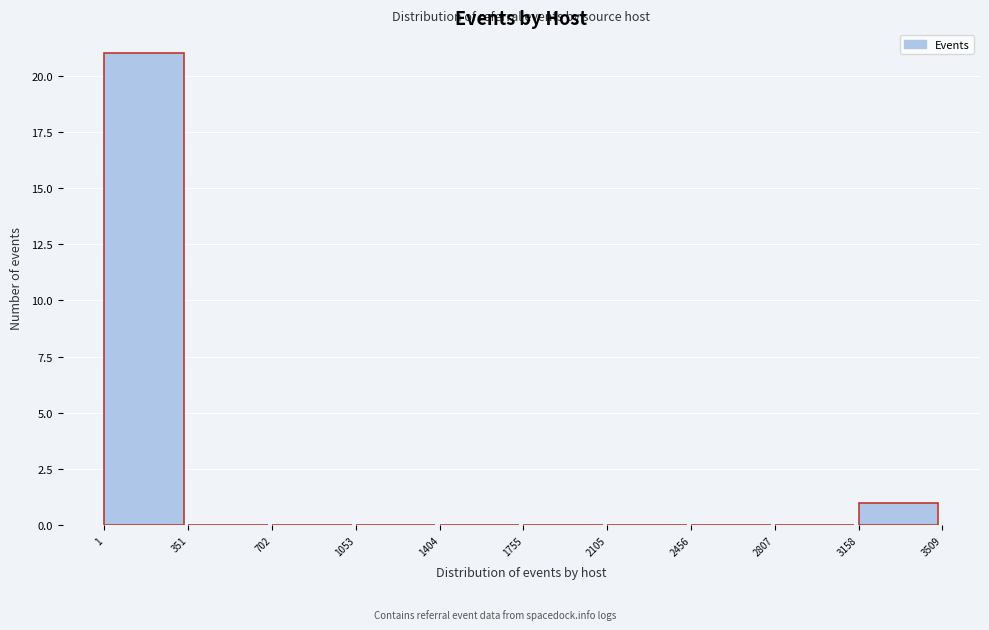

Which range on the x-axis has the tallest bar?

1 to 351